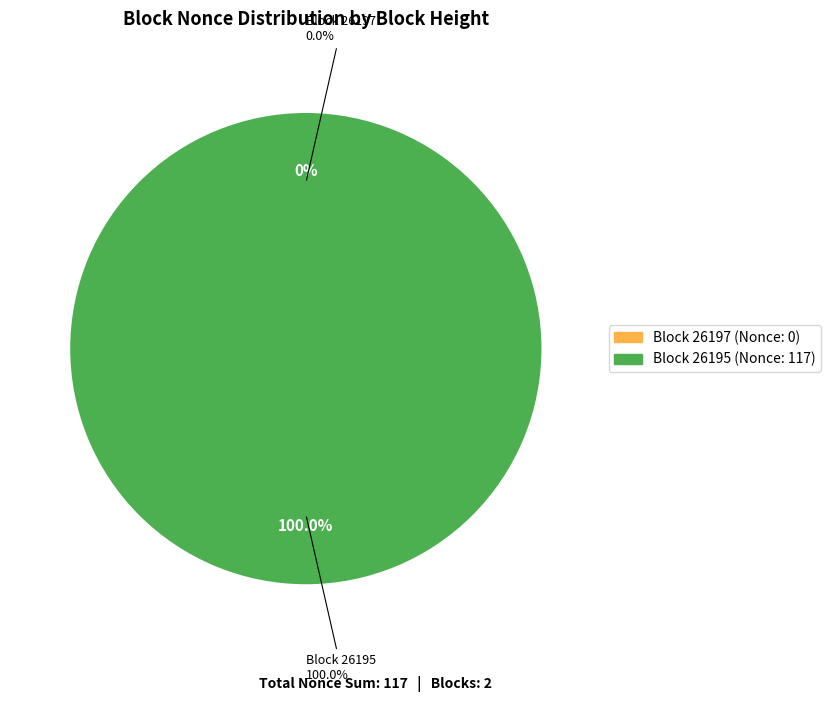

What is the change in value from 26197 to 26195?

+117